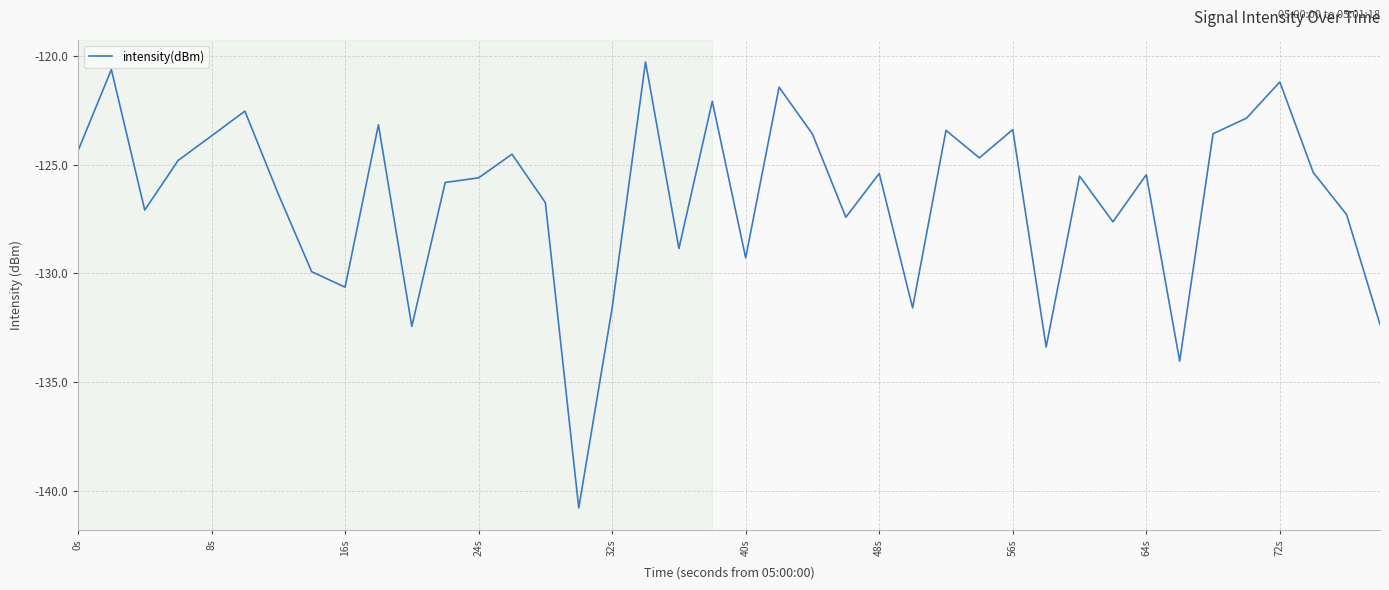

What is the difference between the maximum and minimum values?

20.5